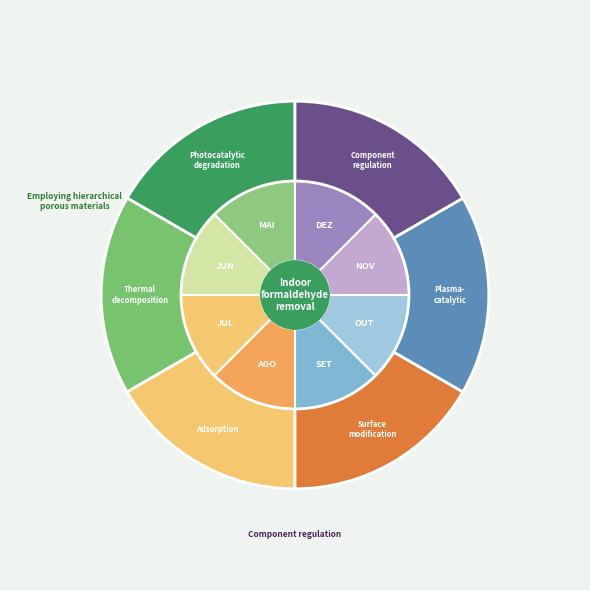

What percentage is the JUN slice, to the nearest percent?

13%